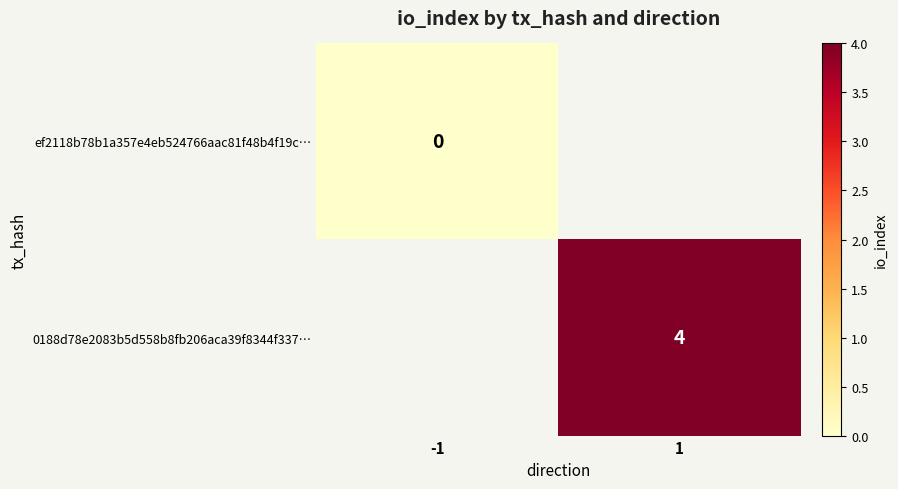

At 1, list the series in order from smallest to largest.

ef2118b78b1a357e4eb524766aac81f48b4f19c…, 0188d78e2083b5d558b8fb206aca39f8344f337…